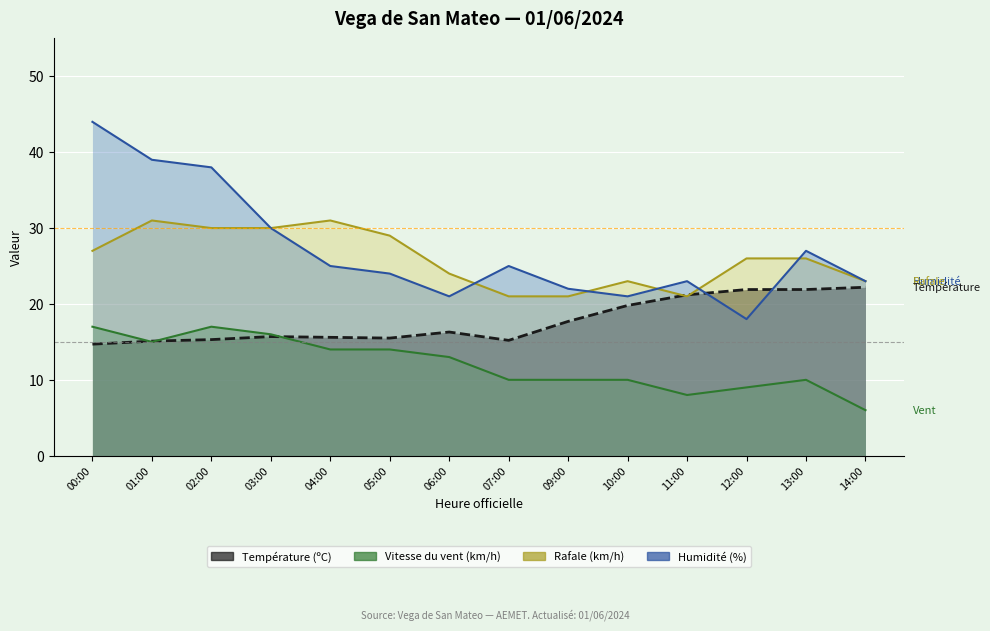

What is the total value across all series at 14:00?

74.2